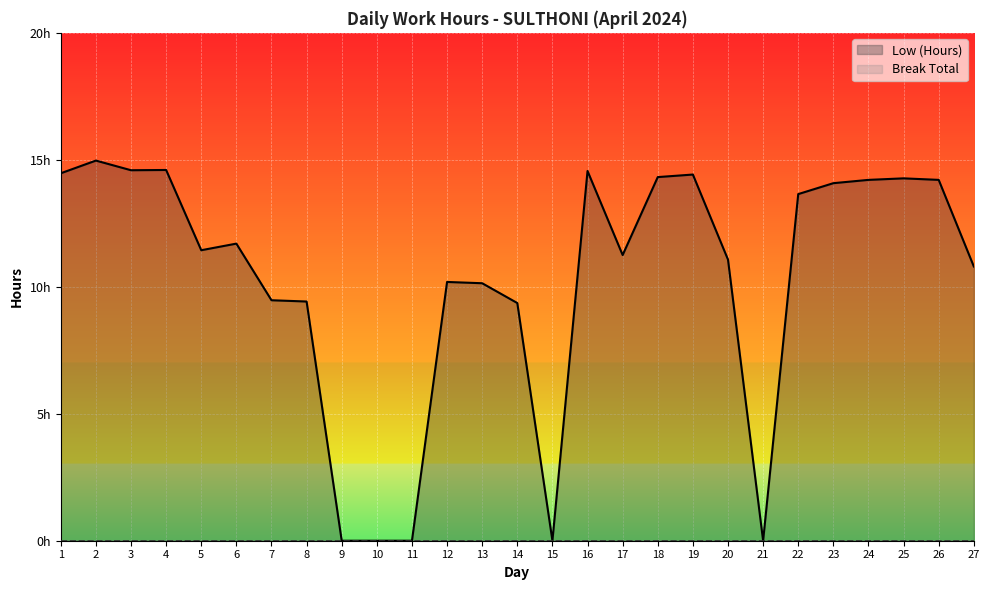

How many interior local peaks does the Low (Hours) series have?

7